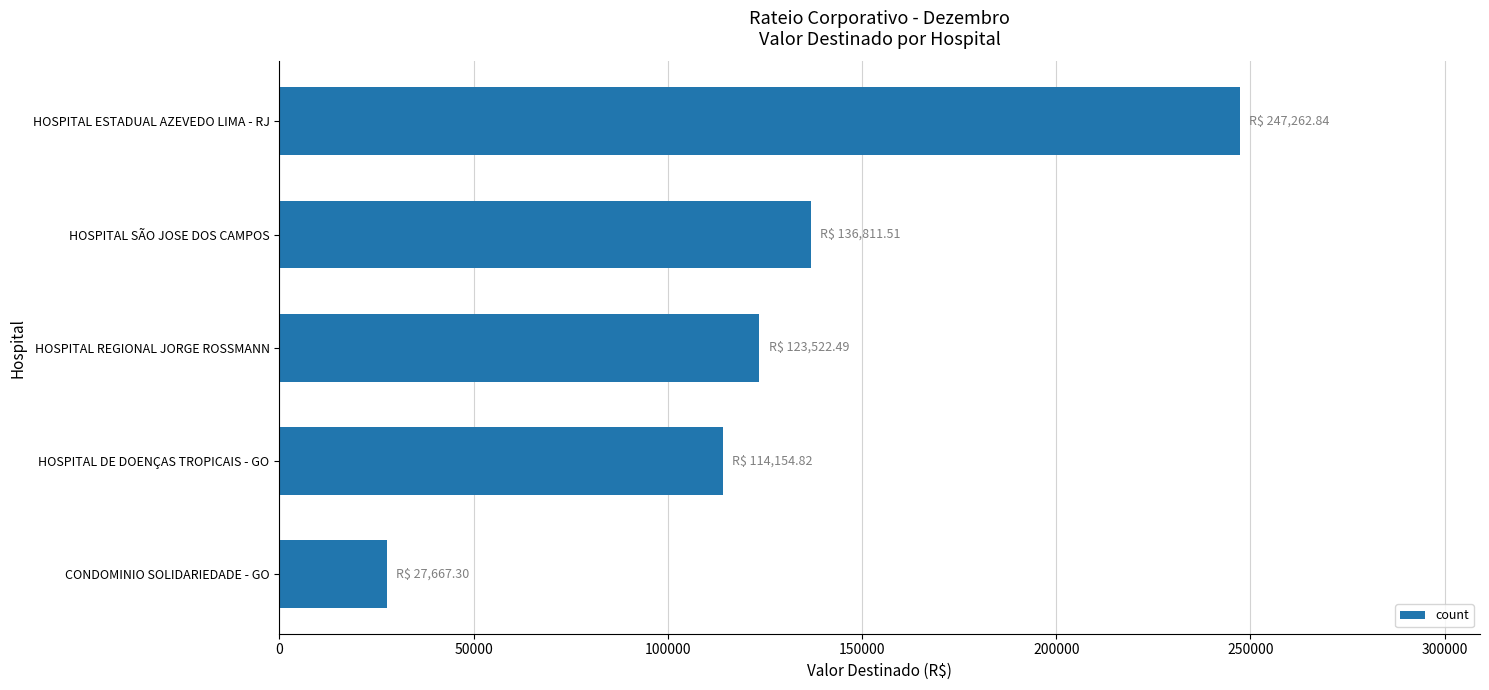

How many series are shown in this chart?

1